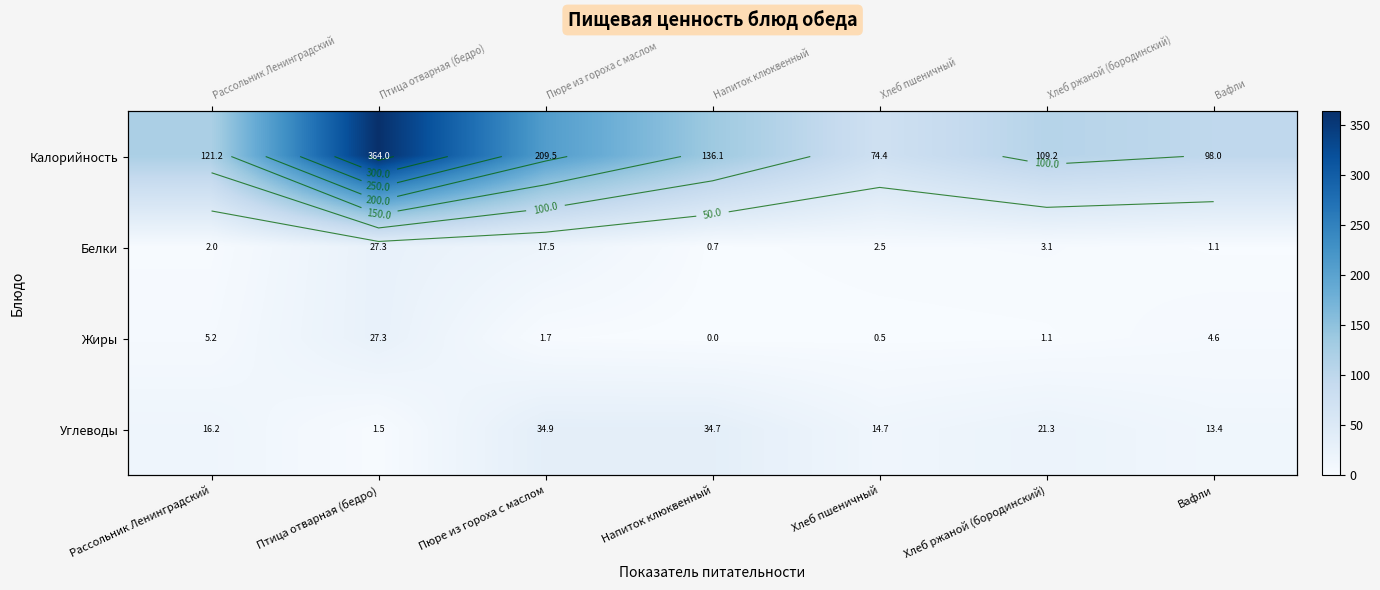

At which category does the chart reach its minimum across all series?

Напиток клюквенный